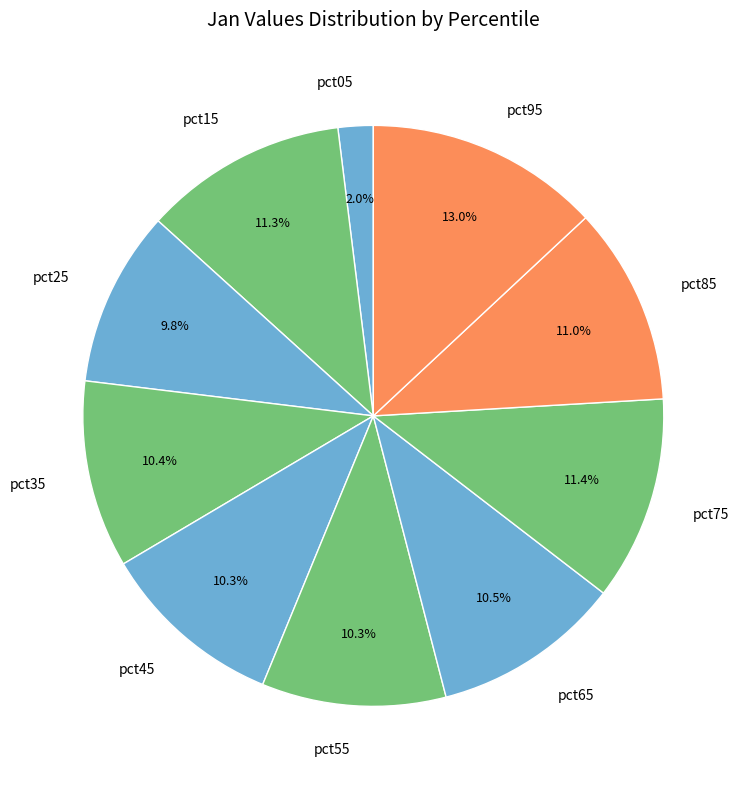

Which category has the biggest portion of the pie?

pct95